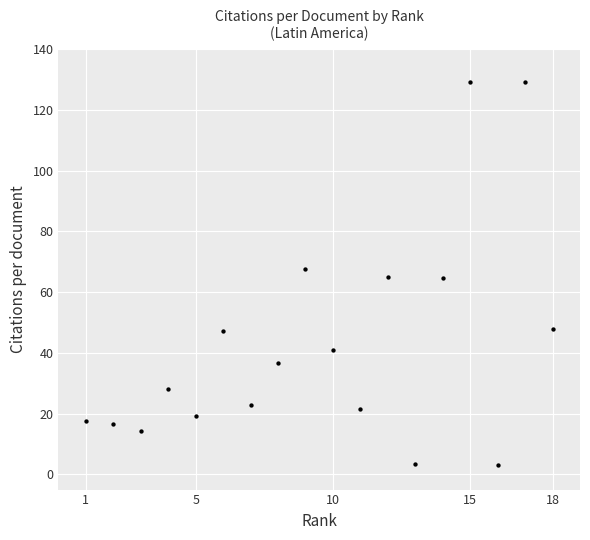

What is the range of X values (max minus min)?

17.0